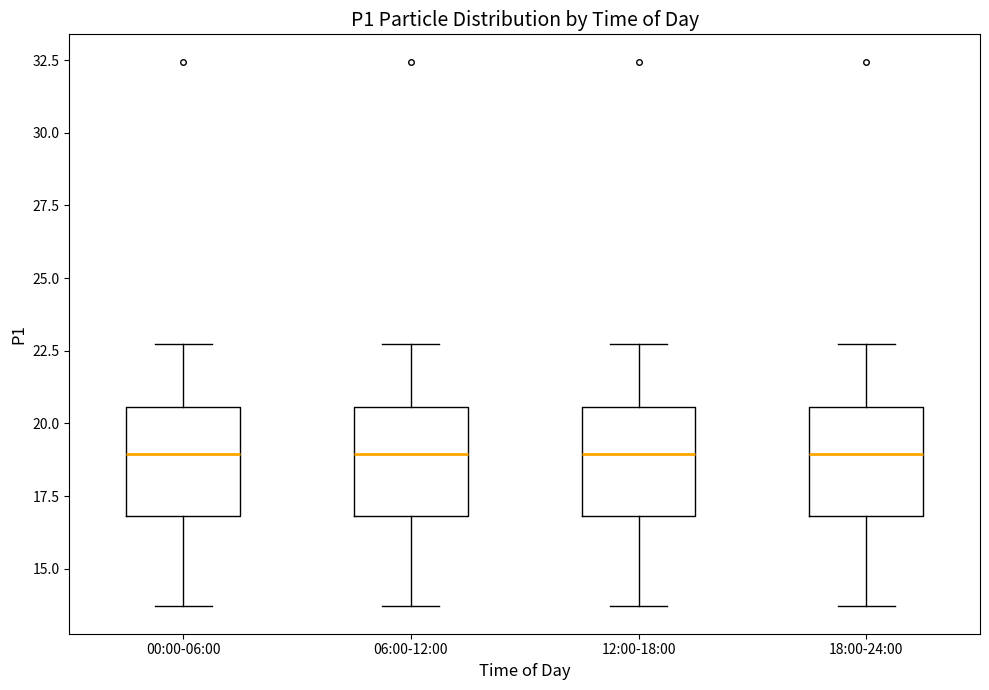

Reading left to right, read every box against the y-axis: the position of its median line, the range the box covers, and the ends of its whiskers. The values are not printed on the chart, so give them approximately, as read against the axis.

00:00-06:00: median 19.0, box 17.0 to 20.5, whiskers 13.5 to 22.5
06:00-12:00: median 19.0, box 17.0 to 20.5, whiskers 13.5 to 22.5
12:00-18:00: median 19.0, box 17.0 to 20.5, whiskers 13.5 to 22.5
18:00-24:00: median 19.0, box 17.0 to 20.5, whiskers 13.5 to 22.5